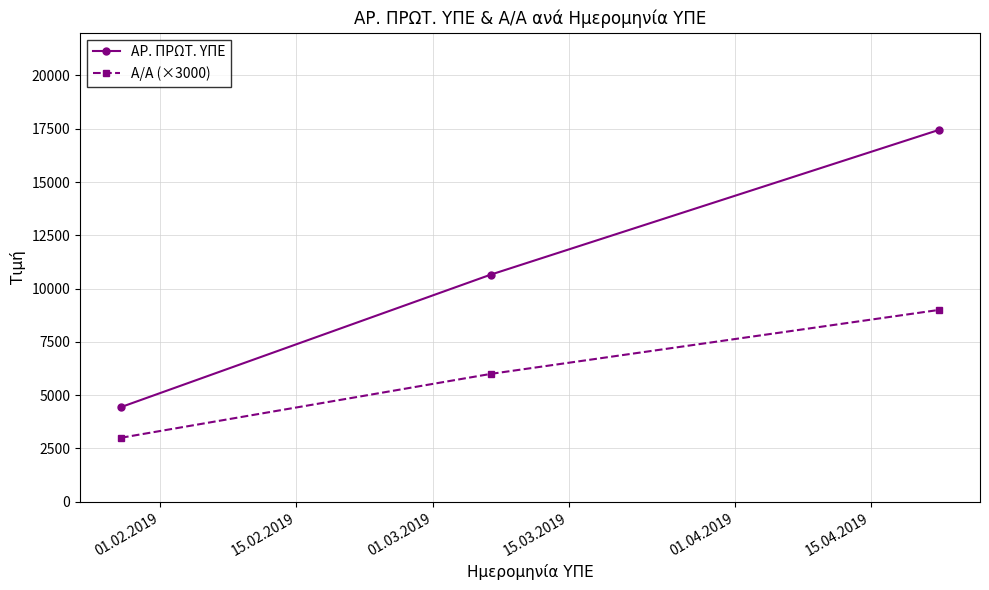

Count the Α/Α (×3000) values in the range 3000 to 9000.

3